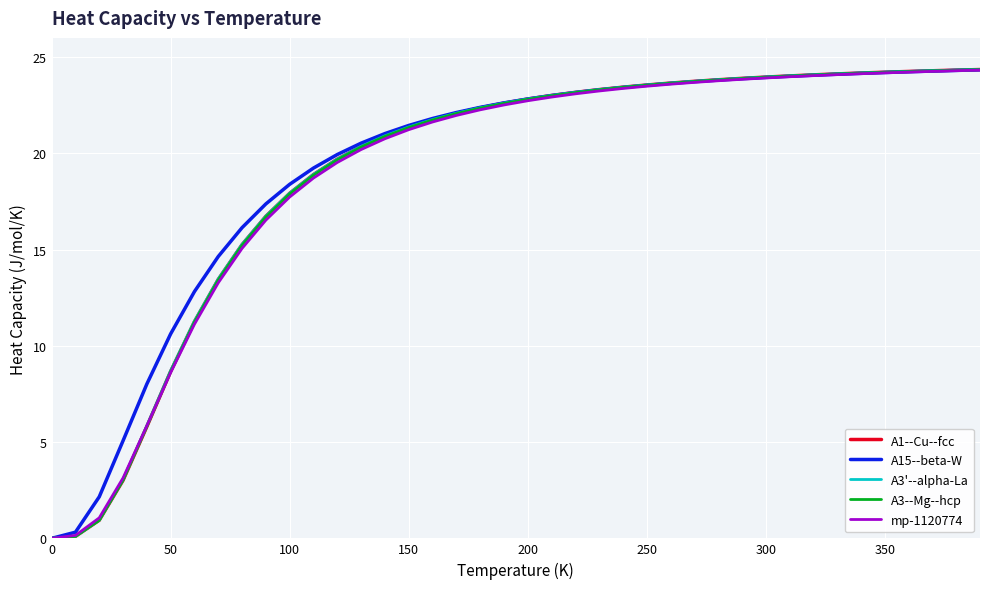

What is the highest value of the A1--Cu--fcc series?

24.4